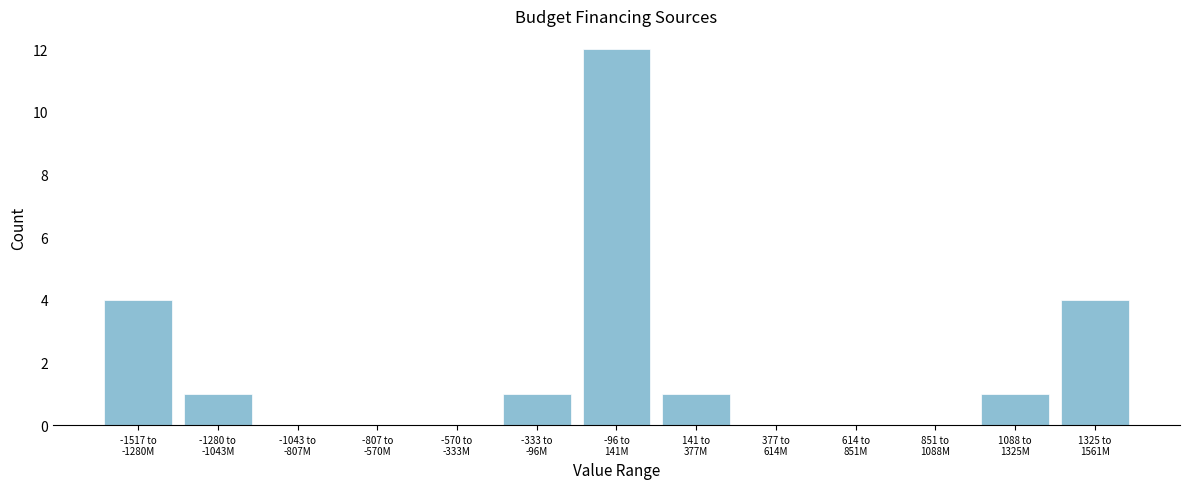

What is the maximum value shown in the chart?

12